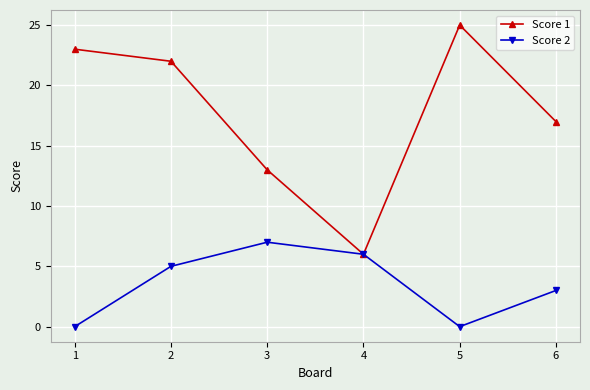

Which series changed the most between 3 and 4?

Score 1